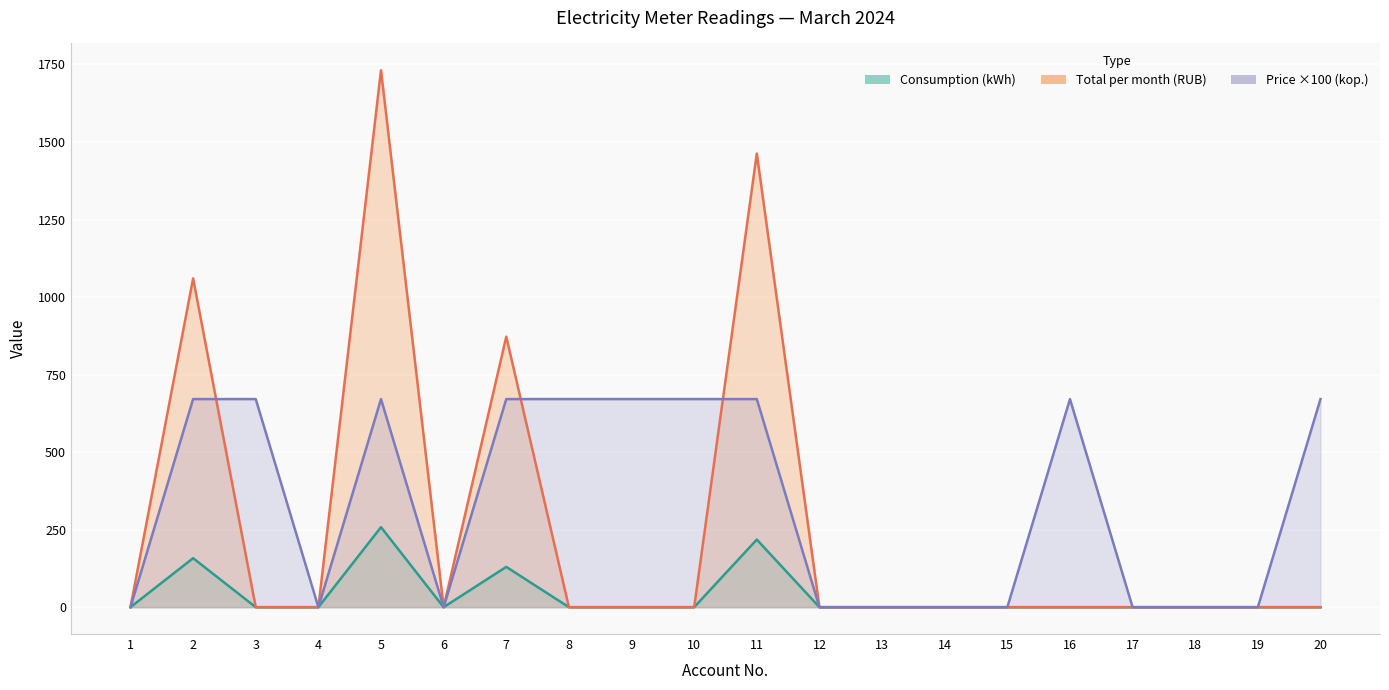

Reading right to left, list all the values displayed in this chart.

Consumption (kWh): 20=0.0	19=0.0	18=0.0	17=0.0	16=0.0	15=0.0	14=0.0	13=0.0	12=0.0	11=218.0	10=0.0	9=0.0	8=0.0	7=130.0	6=0.0	5=258.0	4=0.0	3=0.0	2=158.0	1=0.0
Price per kWh: 20=671.0	19=0.0	18=0.0	17=0.0	16=671.0	15=0.0	14=0.0	13=0.0	12=0.0	11=671.0	10=671.0	9=671.0	8=671.0	7=671.0	6=0.0	5=671.0	4=0.0	3=671.0	2=671.0	1=0.0
Total per month: 20=0.0	19=0.0	18=0.0	17=0.0	16=0.0	15=0.0	14=0.0	13=0.0	12=0.0	11=1462.8	10=0.0	9=0.0	8=0.0	7=872.3	6=0.0	5=1731.2	4=0.0	3=0.0	2=1060.2	1=0.0